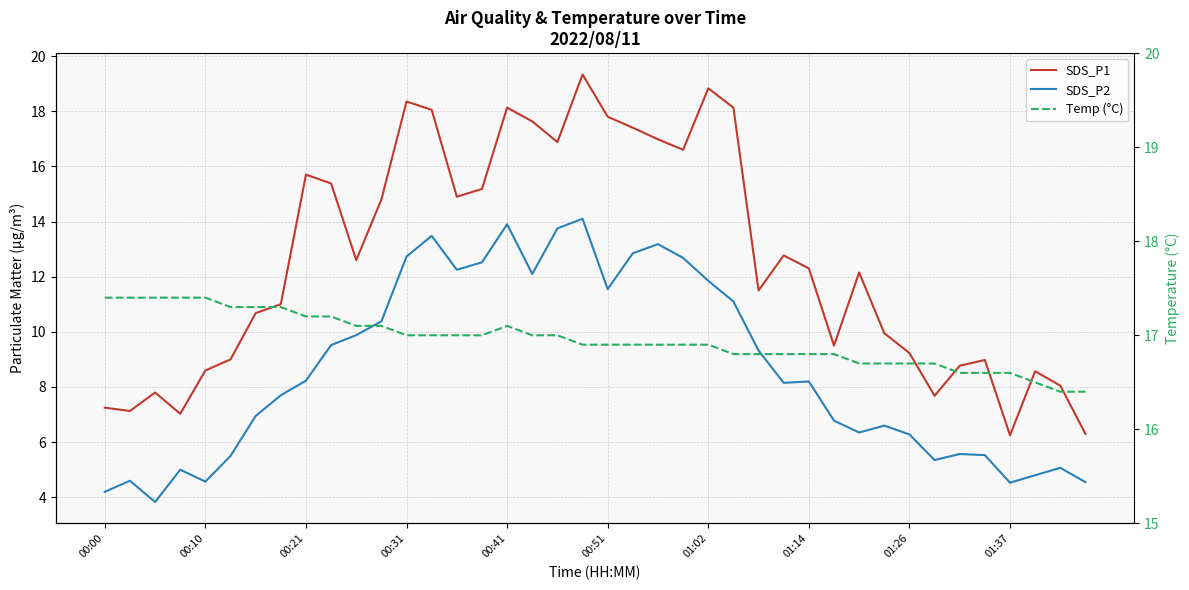

What value does the SDS_P1 series have at 01:37?

6.2